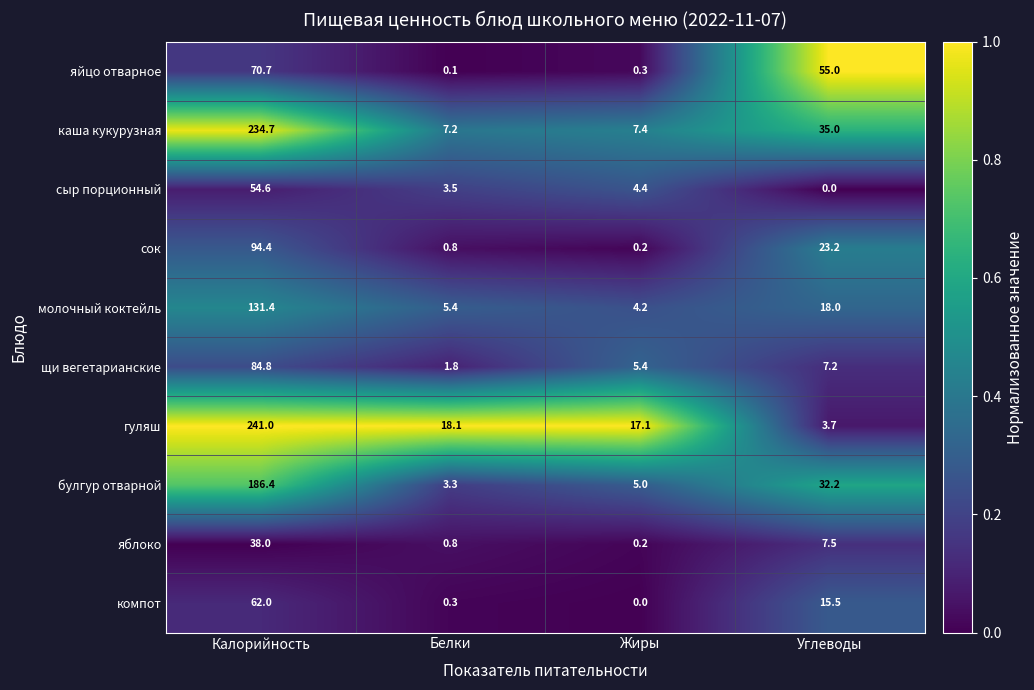

What is the difference between the maximum and minimum values in the яблоко series?

37.8